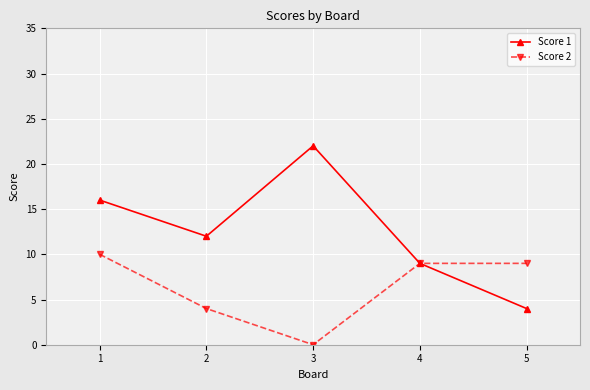

Does the chart display data point markers on the line(s)?

Yes